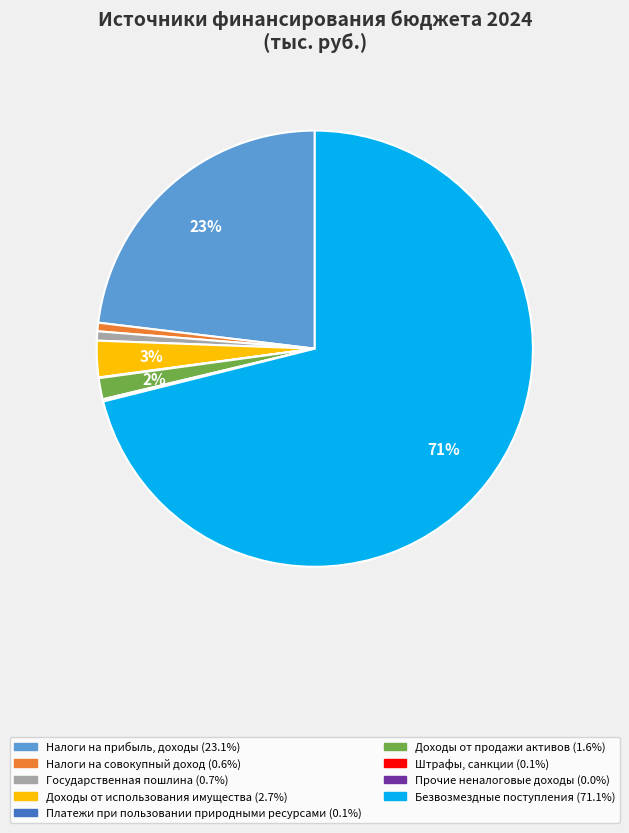

To the nearest percent, what is the average slice percentage?

11%